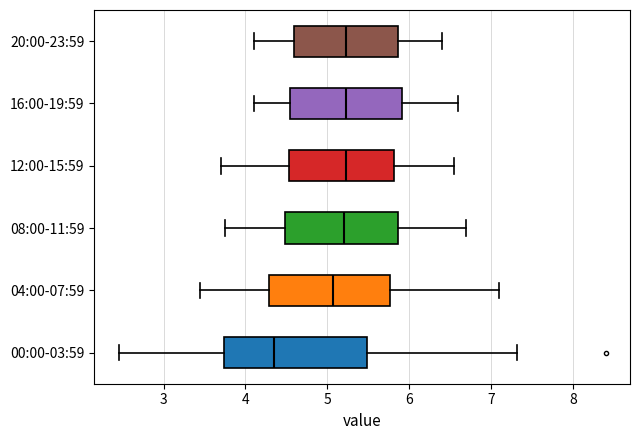

Which box's median line is the furthest to the left?

00:00-03:59